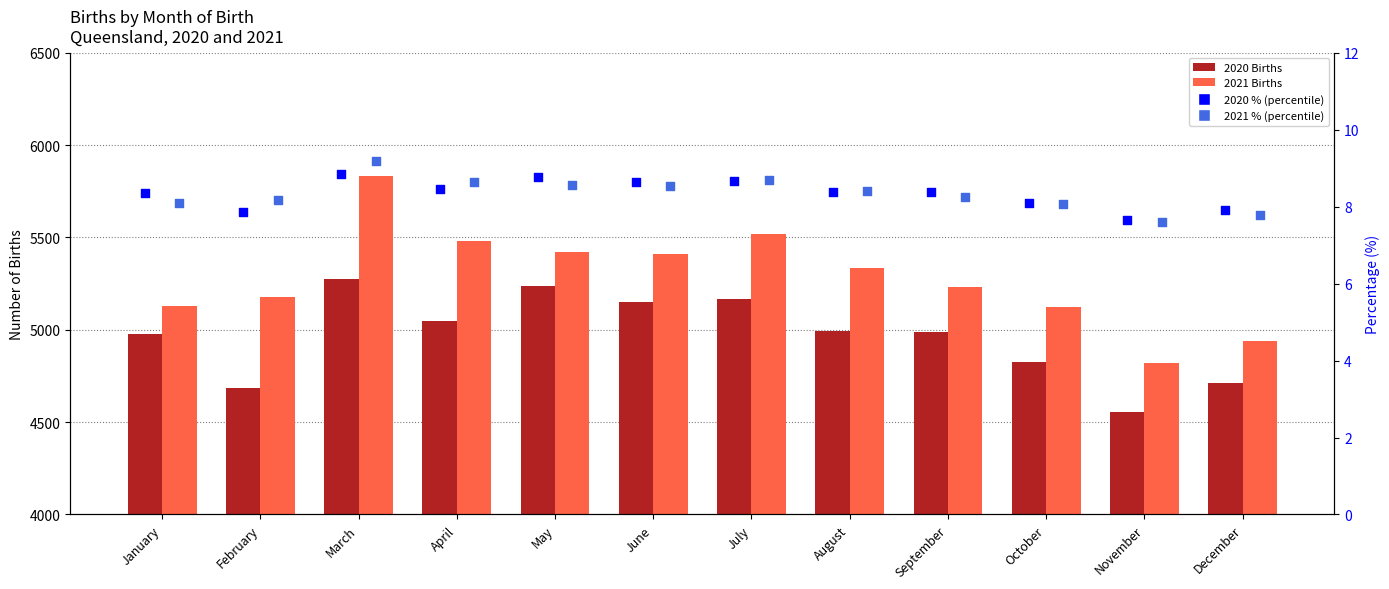

Which series contains the highest Y value?

2021 Births